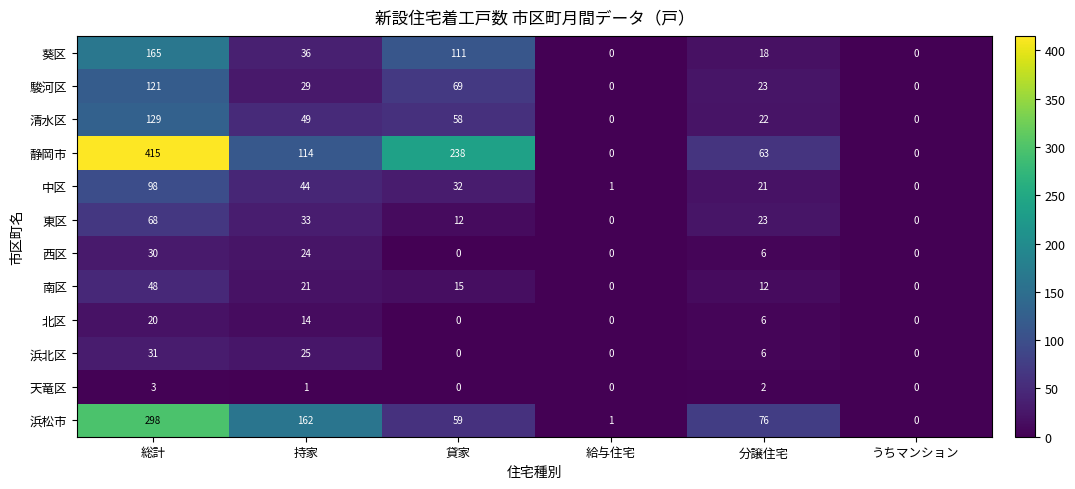

At which category is the sum across all series the highest?

総計